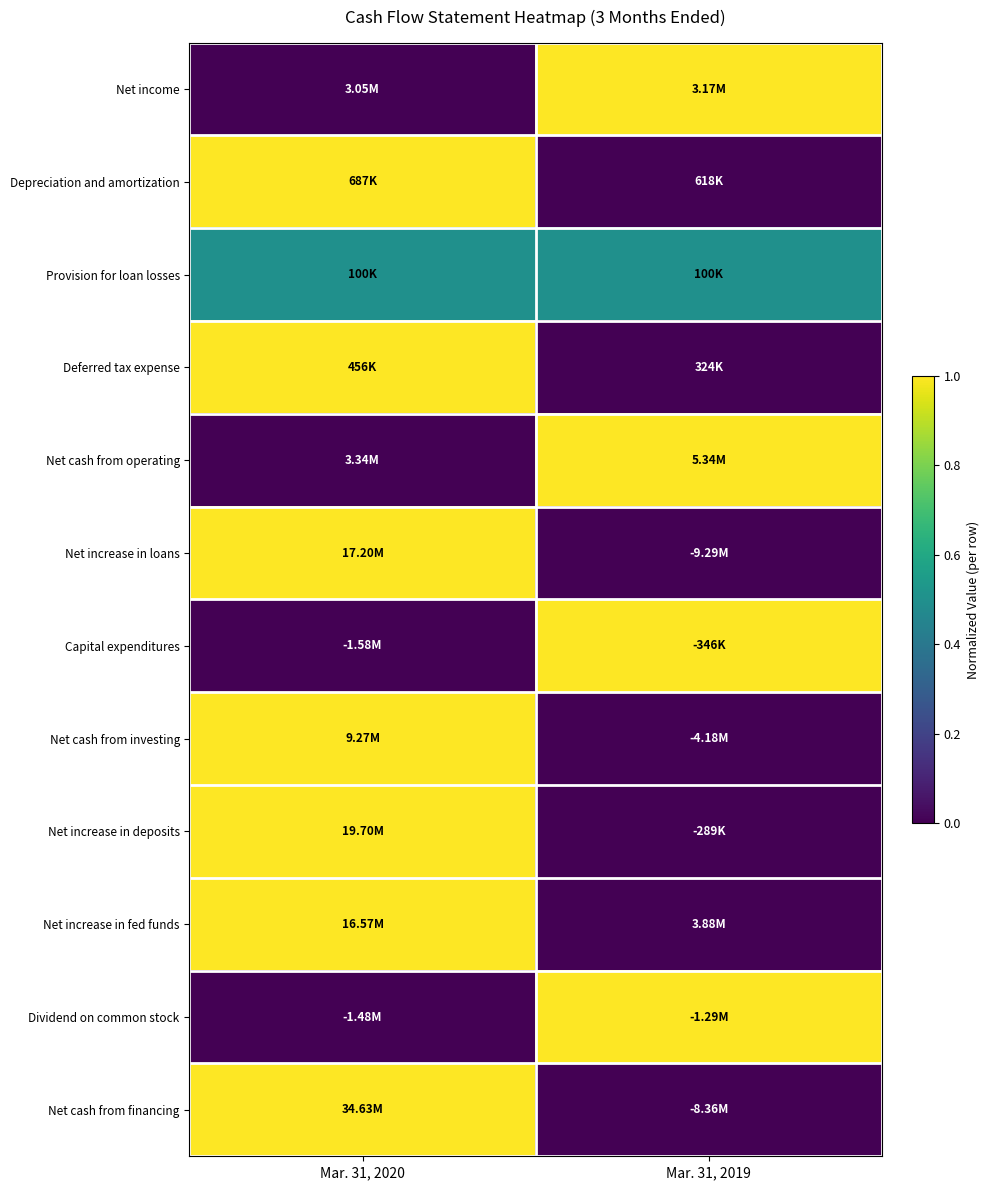

Reading left to right, what are all the values shown in this chart?

Net income: Mar. 31, 2020=0.0	Mar. 31, 2019=1.0
Depreciation and amortization: Mar. 31, 2020=1.0	Mar. 31, 2019=0.0
Provision for loan losses: Mar. 31, 2020=0.5	Mar. 31, 2019=0.5
Deferred tax expense: Mar. 31, 2020=1.0	Mar. 31, 2019=0.0
Net cash from operating: Mar. 31, 2020=0.0	Mar. 31, 2019=1.0
Net increase in loans: Mar. 31, 2020=1.0	Mar. 31, 2019=0.0
Capital expenditures: Mar. 31, 2020=0.0	Mar. 31, 2019=1.0
Net cash from investing: Mar. 31, 2020=1.0	Mar. 31, 2019=0.0
Net increase in deposits: Mar. 31, 2020=1.0	Mar. 31, 2019=0.0
Net increase in fed funds: Mar. 31, 2020=1.0	Mar. 31, 2019=0.0
Dividend on common stock: Mar. 31, 2020=0.0	Mar. 31, 2019=1.0
Net cash from financing: Mar. 31, 2020=1.0	Mar. 31, 2019=0.0